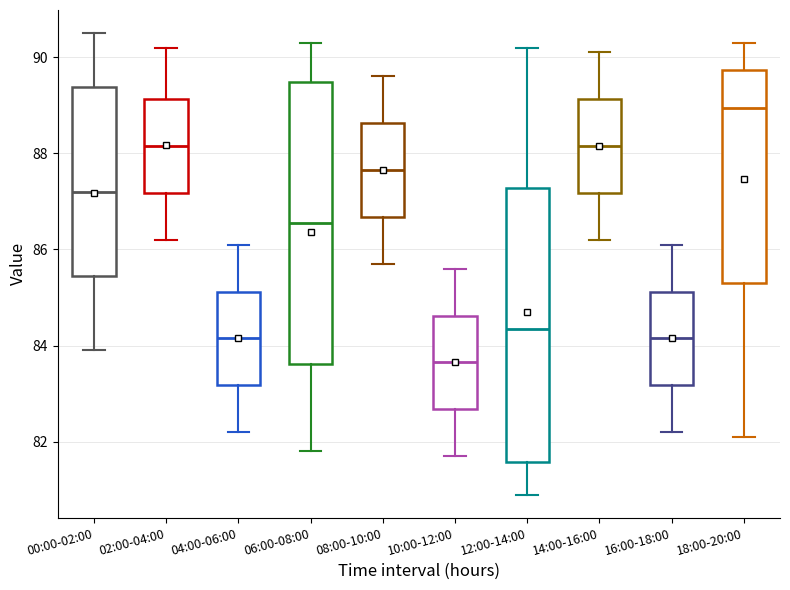

Reading left to right, read every box against the y-axis: the position of its median line, the range the box covers, and the ends of its whiskers. The values are not printed on the chart, so give them approximately, as read against the axis.

00:00-02:00: median 87.2, box 85.4 to 89.4, whiskers 84.0 to 90.6
02:00-04:00: median 88.2, box 87.2 to 89.2, whiskers 86.2 to 90.2
04:00-06:00: median 84.2, box 83.2 to 85.2, whiskers 82.2 to 86.2
06:00-08:00: median 86.6, box 83.6 to 89.4, whiskers 81.8 to 90.4
08:00-10:00: median 87.6, box 86.6 to 88.6, whiskers 85.8 to 89.6
10:00-12:00: median 83.6, box 82.6 to 84.6, whiskers 81.8 to 85.6
12:00-14:00: median 84.4, box 81.6 to 87.2, whiskers 81.0 to 90.2
14:00-16:00: median 88.2, box 87.2 to 89.2, whiskers 86.2 to 90.2
16:00-18:00: median 84.2, box 83.2 to 85.2, whiskers 82.2 to 86.2
18:00-20:00: median 89.0, box 85.4 to 89.8, whiskers 82.2 to 90.4